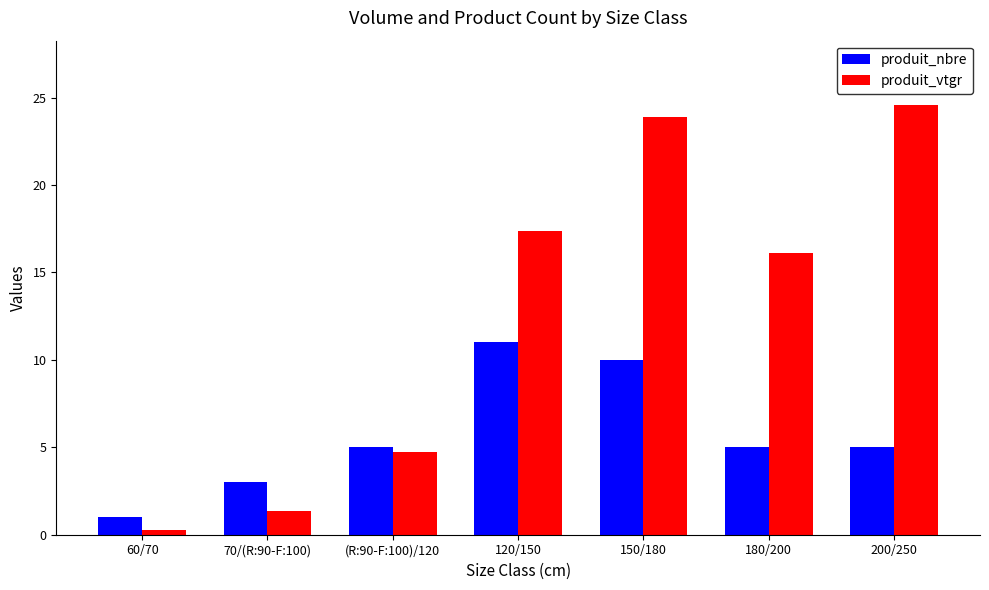

Between 70/(R:90-F:100) and 120/150, which series saw the biggest shift?

produit_vtgr